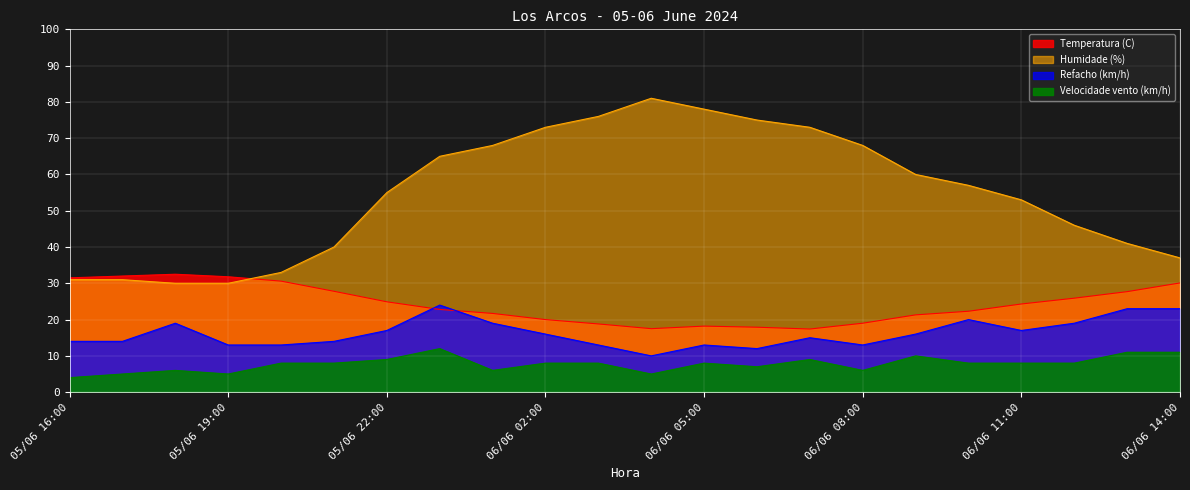

What is the label of the 9th point from the right?

06/06 06:00